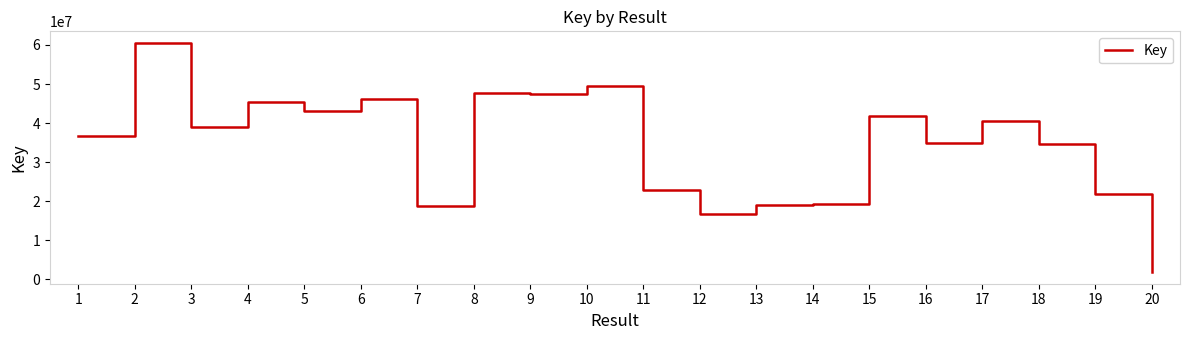

Where is the first local maximum?

2